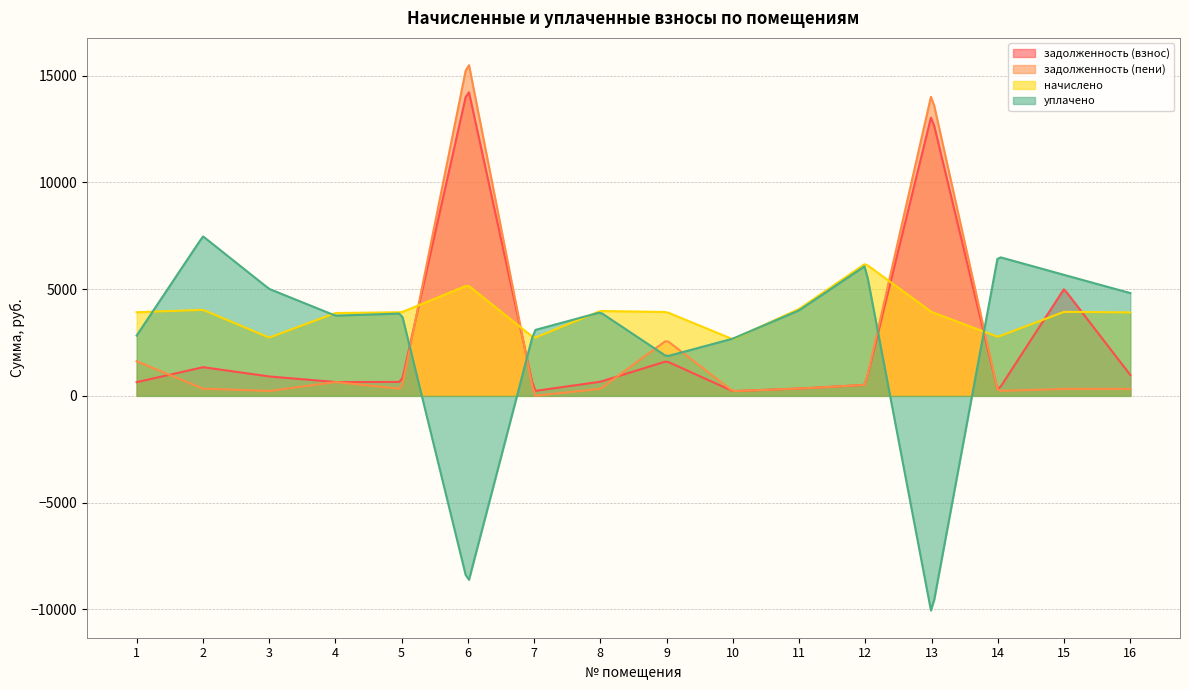

Reading right to left, extract all data points from this chart.

задолженность (взнос): 976.8	5007.1	230.4	13158.2	516.0	339.3	220.8	1622.3	662.2	225.6	14455.3	652.8	646.4	908.8	1344.0	642.1
задолженность (пени): 325.6	328.0	230.4	14139.8	516.0	339.3	220.8	2603.9	331.1	0.0	15751.3	326.3	646.4	227.2	336.0	1621.3
начислено: 3907.2	3936.0	2764.8	3926.4	6192.0	4071.4	2649.6	3926.4	3974.4	2707.2	5184.0	3916.8	3878.4	2726.4	4032.0	3916.8
уплачено: 4814.1	5663.1	6523.7	-10213.4	6095.2	4007.8	2681.6	1847.9	3912.4	3073.8	-8812.3	3857.3	3757.2	5009.7	7474.3	2825.9